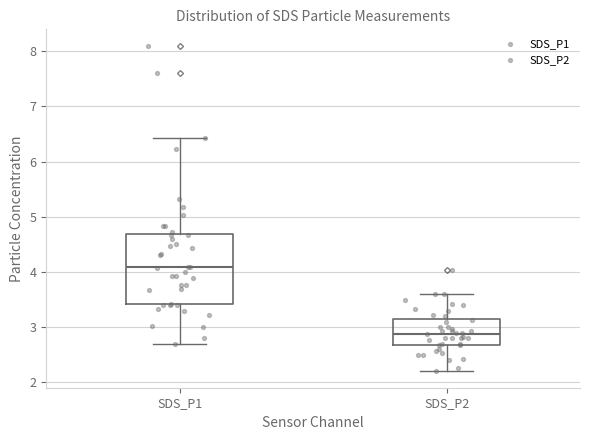

Where does the upper whisker of the box for SDS_P2 end on the y-axis? The values are not printed on the chart, so give them approximately, as read against the axis.

3.6